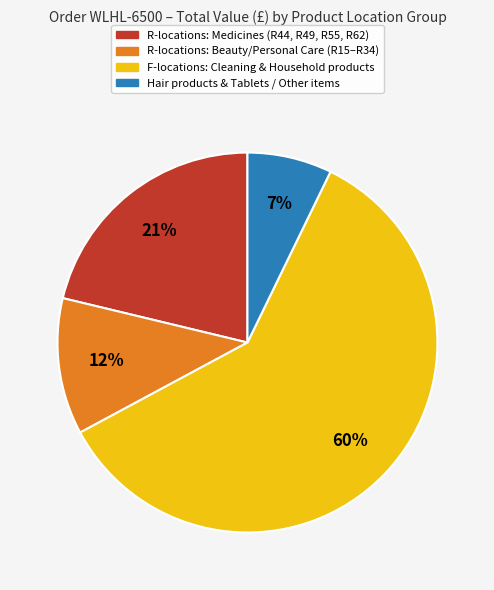

To the nearest percent, what is the difference between the largest and smallest slice percentages?

53%